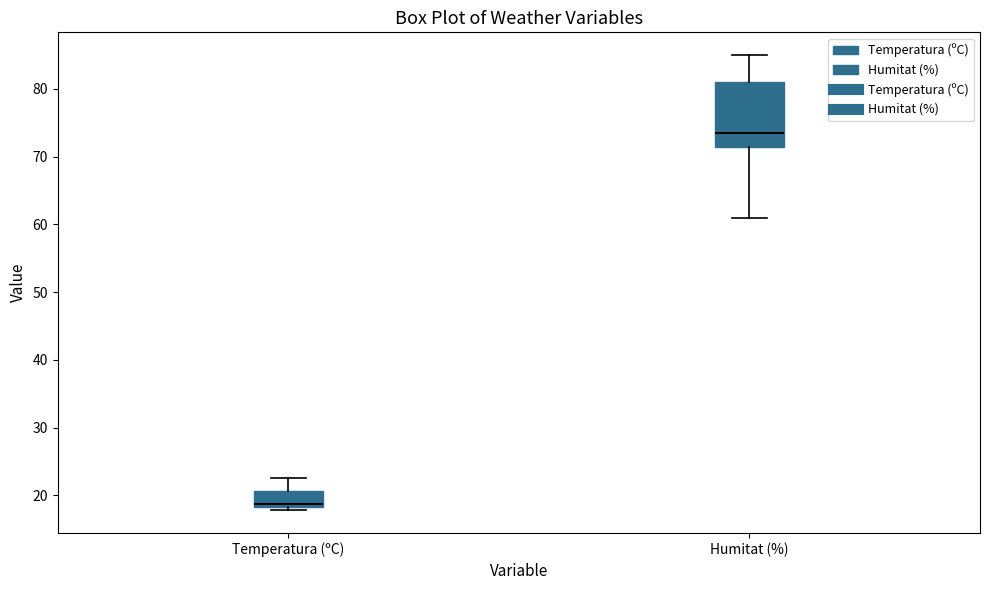

Reading left to right, read every box against the y-axis: the position of its median line, the range the box covers, and the ends of its whiskers. The values are not printed on the chart, so give them approximately, as read against the axis.

Temperatura (ºC): median 19, box 18 to 21, whiskers 18 (just below the box's lower edge) to 23
Humitat (%): median 74, box 72 to 81, whiskers 61 to 85